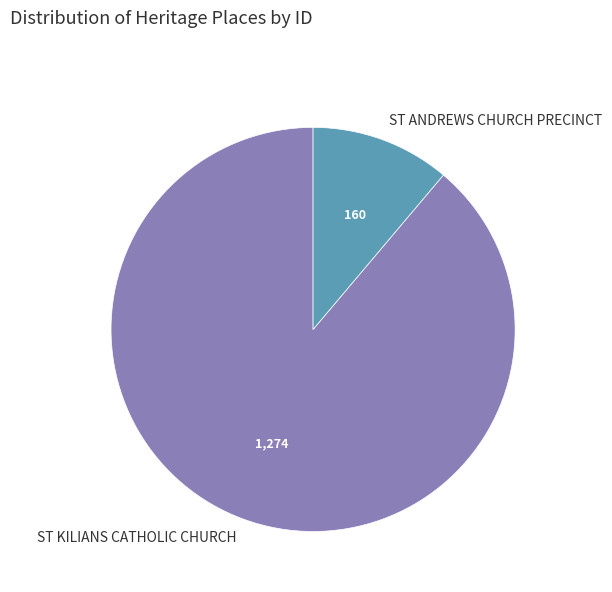

The ST KILIANS CATHOLIC CHURCH slice represents 89% of the pie. True or false?

True